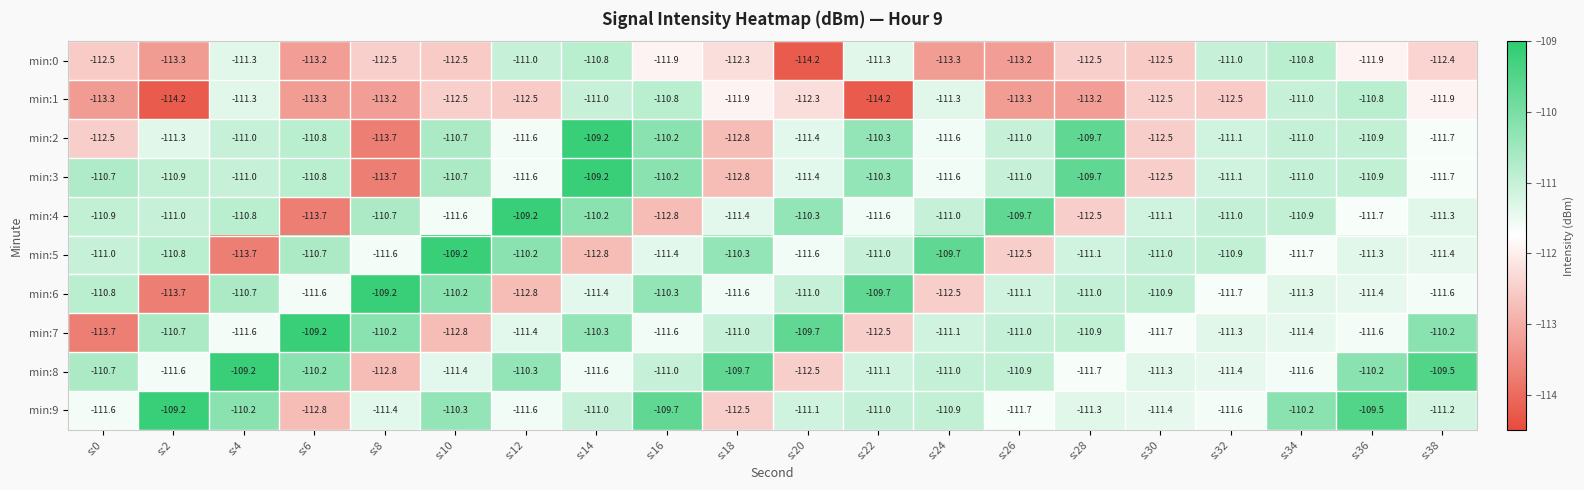

What is the spread (max minus min) of values at s:38?

2.9